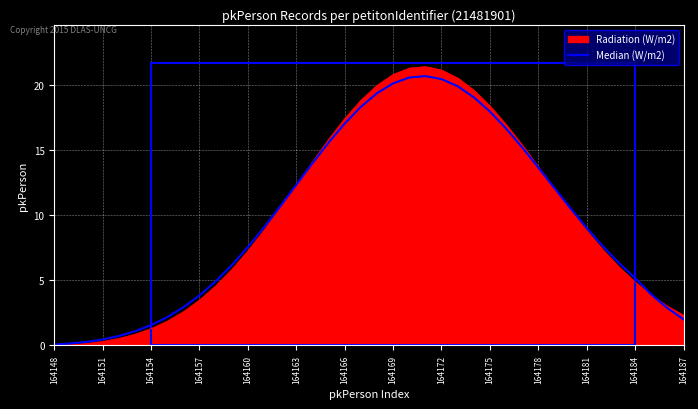

How many lines are shown in the chart?

2